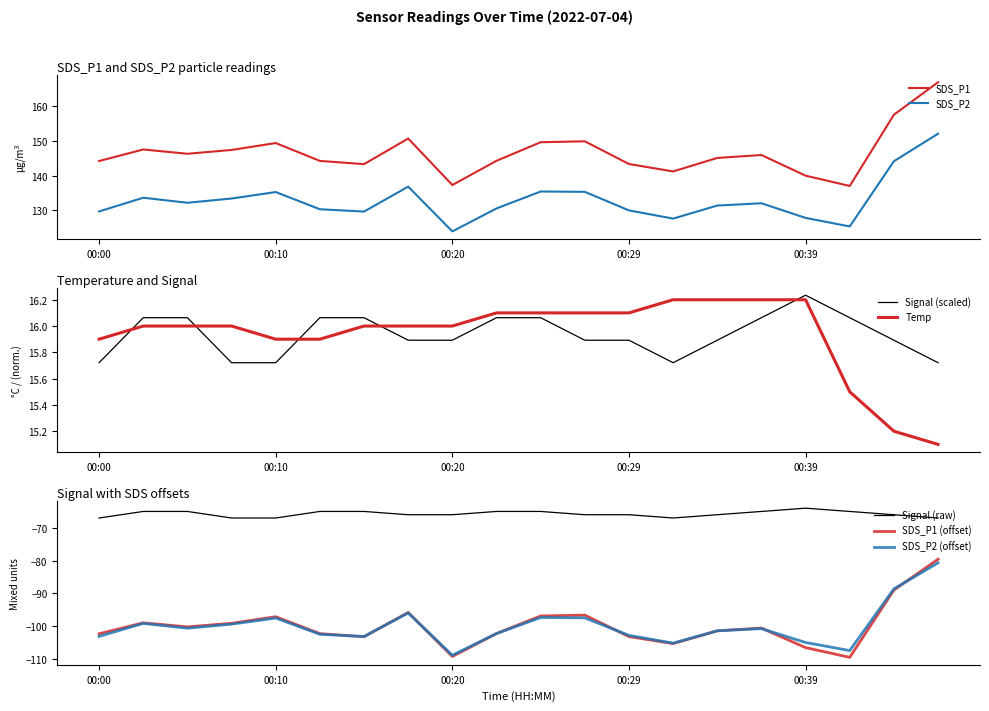

Read the SDS_P2 value at 00:39.

127.8